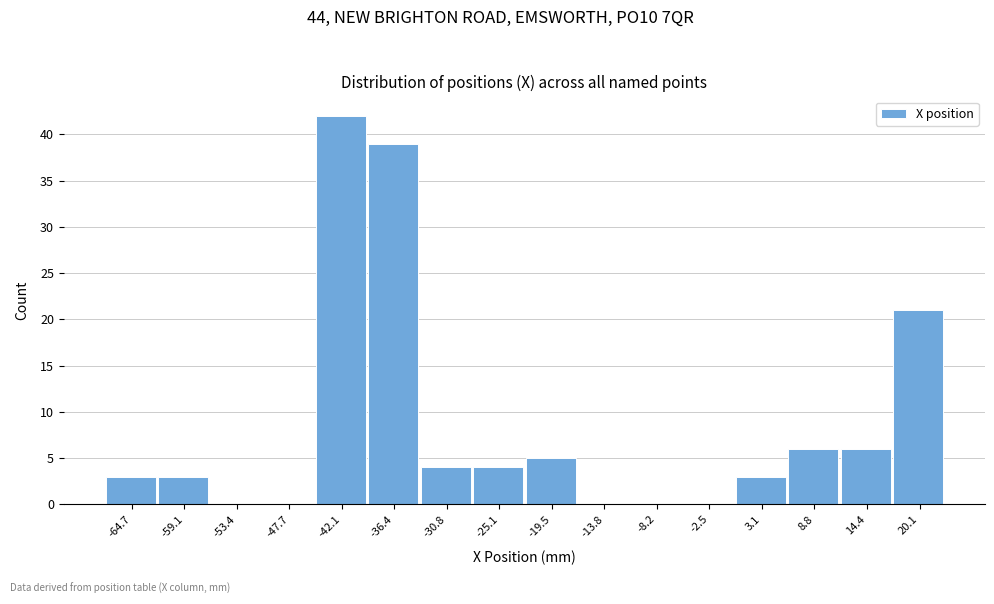

Reading left to right, transcribe this chart: for each bar, give the range it covers on the x-axis and its height. Neither the bar edges nor the heights are printed on the chart, so give them approximately, as read against the axes.

-68 to -62: 3
-62 to -56: 3
-56 to -51: 0
-51 to -45: 0
-45 to -39: 42
-39 to -34: 39
-34 to -28: 4
-28 to -22: 4
-22 to -17: 5
-17 to -11: 0
-11 to -5: 0
-5 to 0: 0
0 to 6: 3
6 to 12: 6
12 to 17: 6
17 to 23: 21